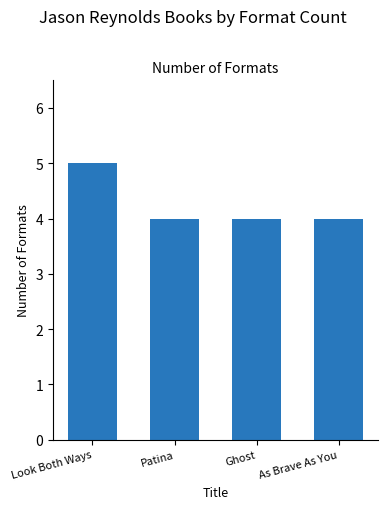

Approximately how many times larger is the value at Ghost compared to Patina?

1.0